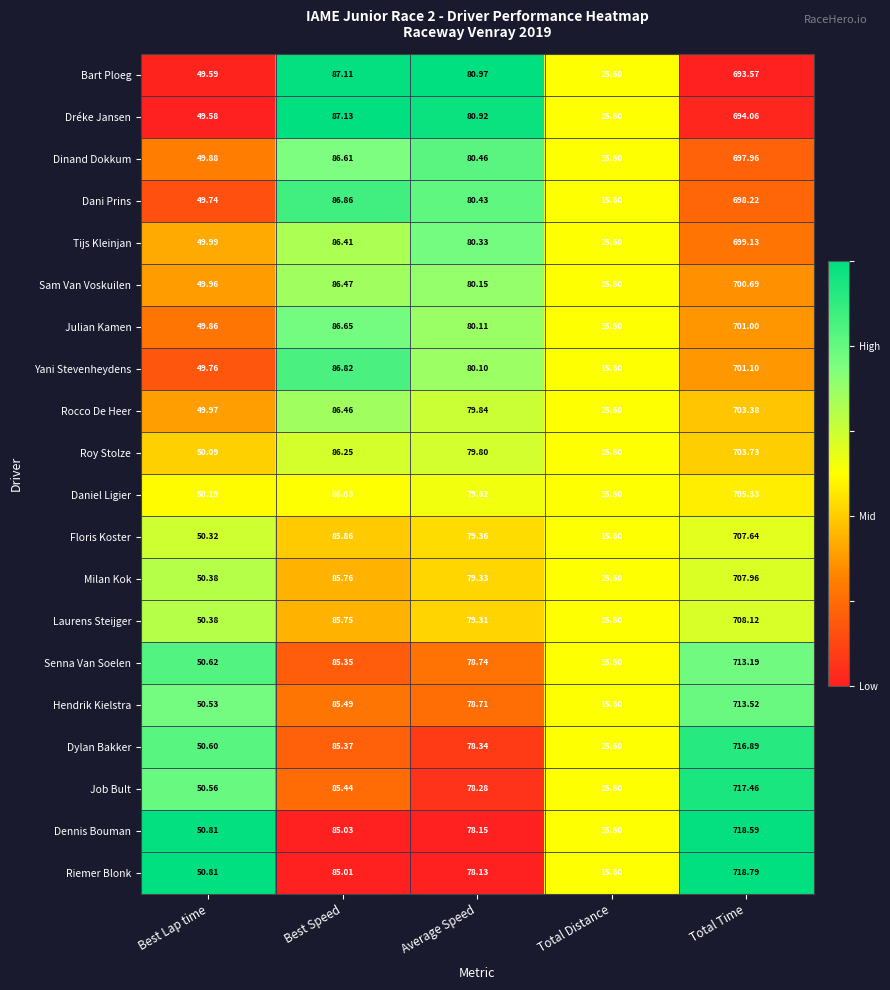

What is the spread (max minus min) of values at Average Speed?

2.8